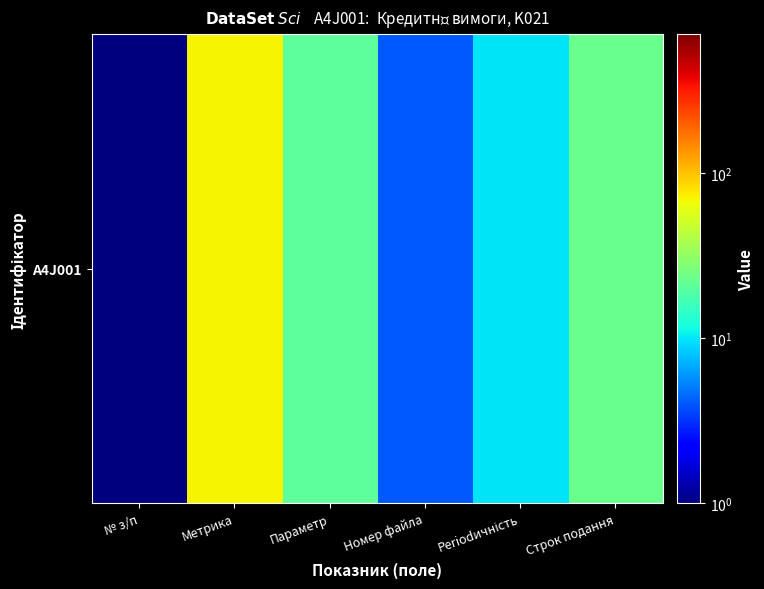

What is the difference between the maximum and minimum values?

69